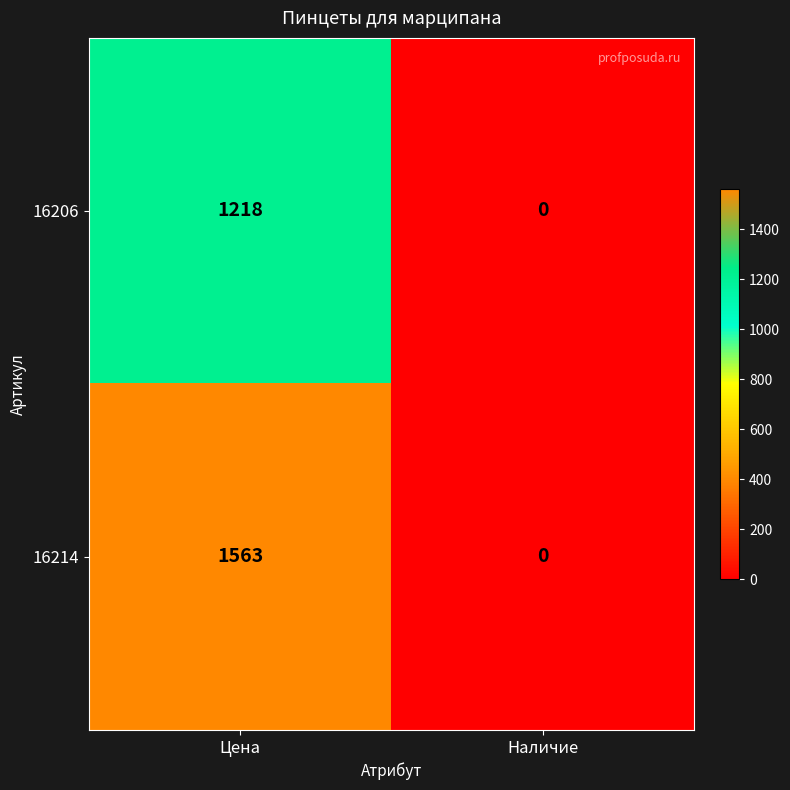

Reading left to right, extract all data points from this chart.

16206: Цена=1218	Наличие=0
16214: Цена=1563	Наличие=0